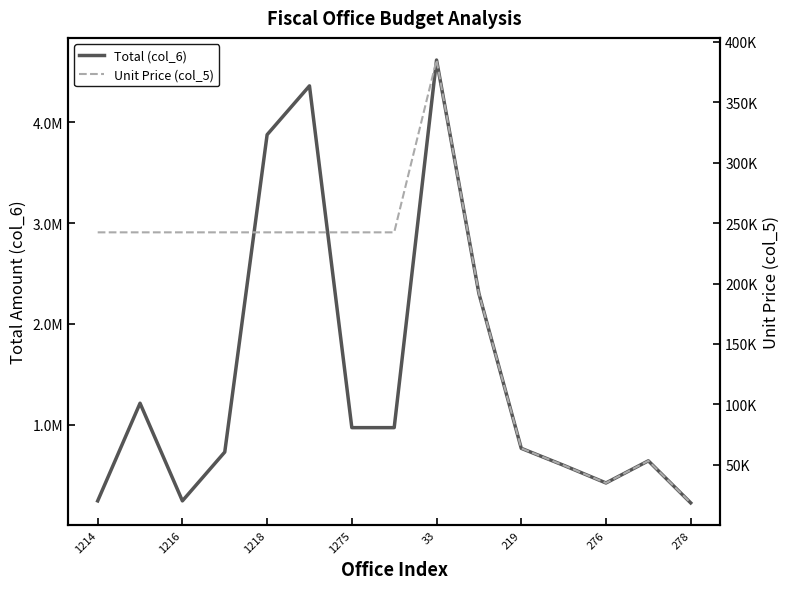

How many interior local peaks does the Total (col_6) series have?

4